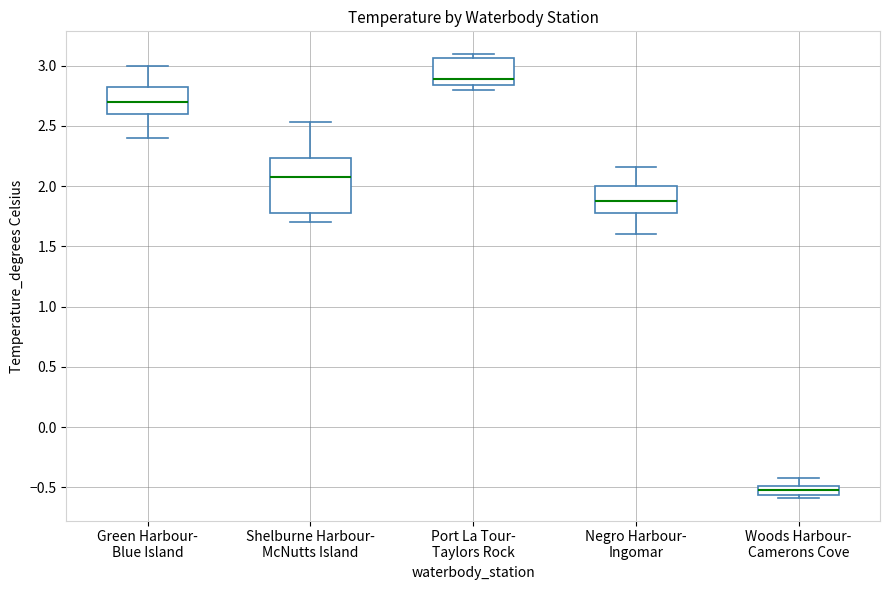

Where is the upper edge of the box for Negro Harbour- Ingomar on the y-axis? The values are not printed on the chart, so give them approximately, as read against the axis.

2.00